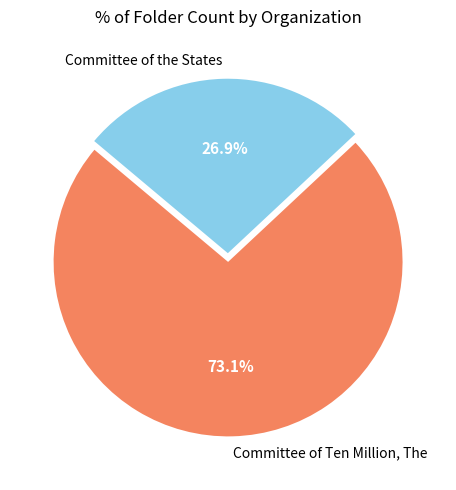

Which slice is the smallest?

Committee of the States